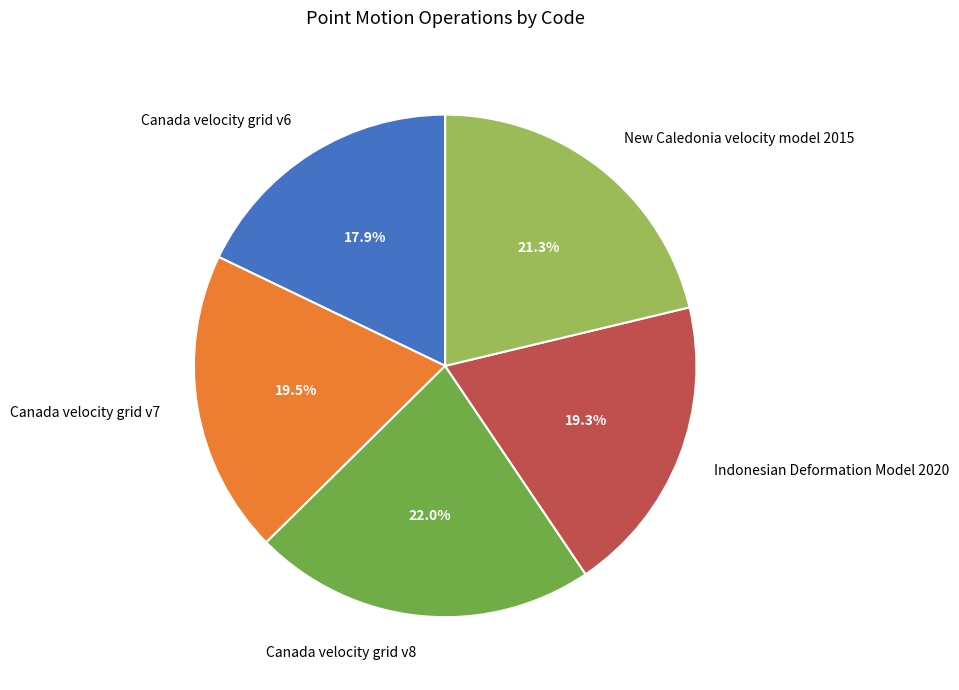

What percentage is the Canada velocity grid v6 slice, to the nearest percent?

18%